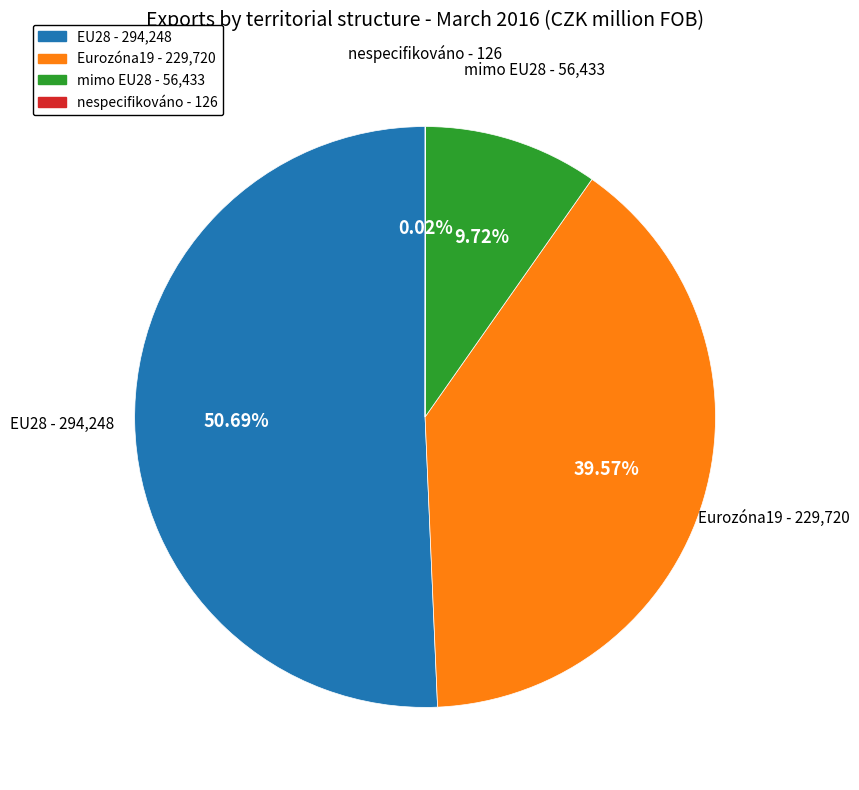

To the nearest percent, what is the difference between the mimo EU28 and Eurozóna19 slice percentages?

30%